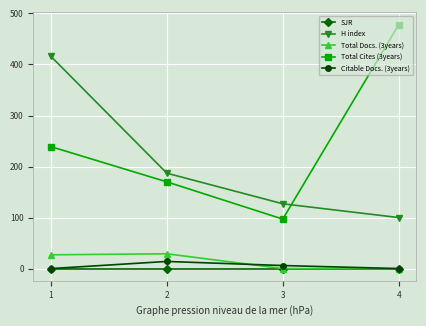

Which label corresponds to the largest value in the chart?

4